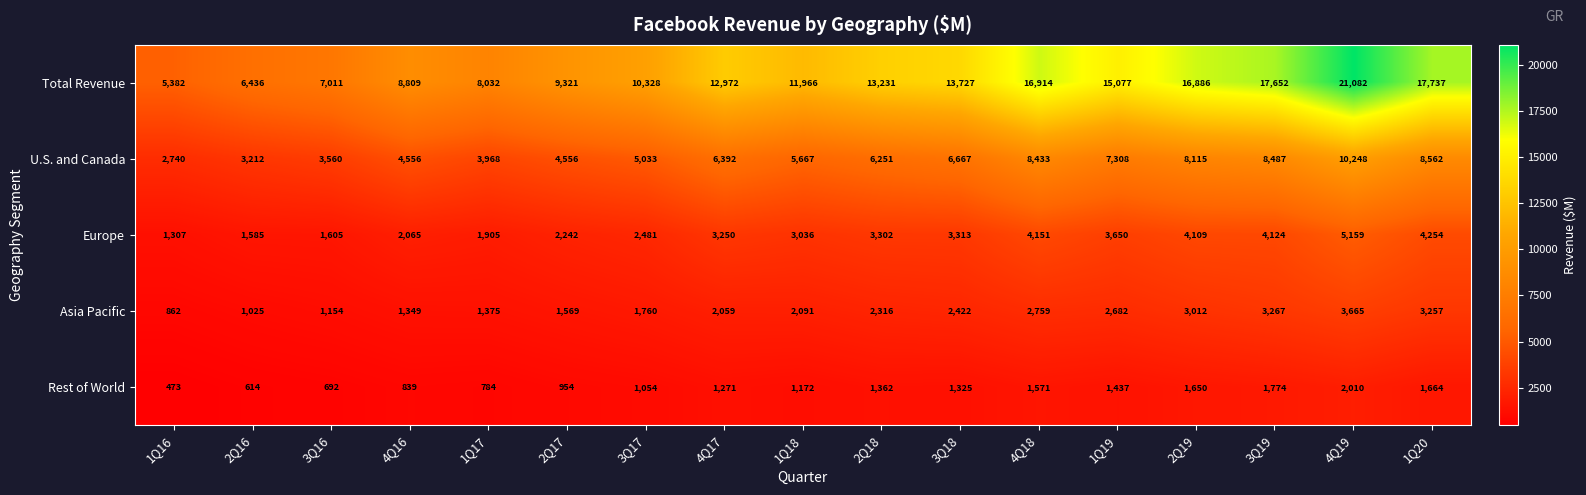

What is the difference between the second highest and minimum values in the Europe series?

2947